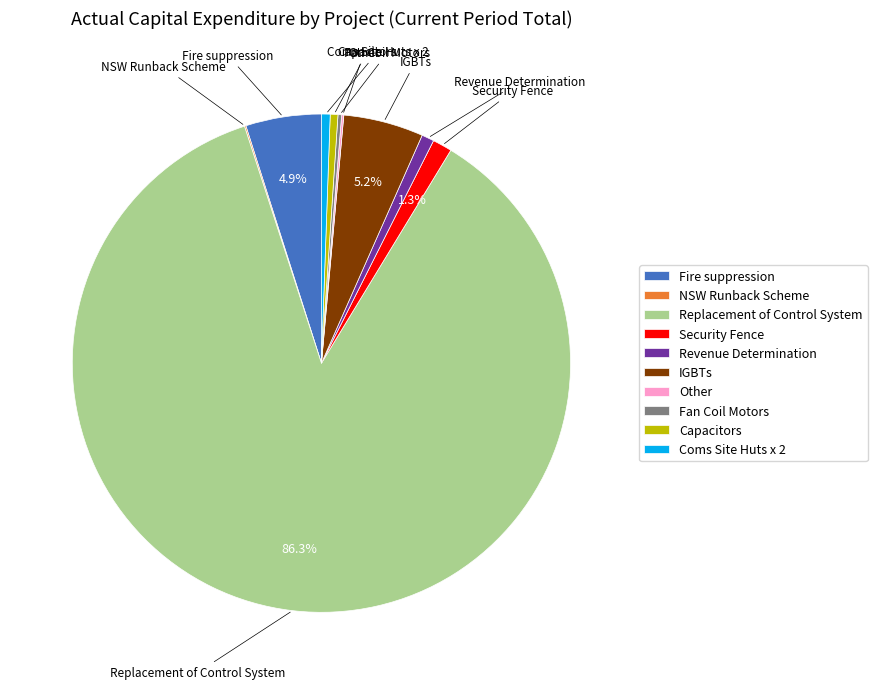

Which slice is the largest?

Replacement of Control System